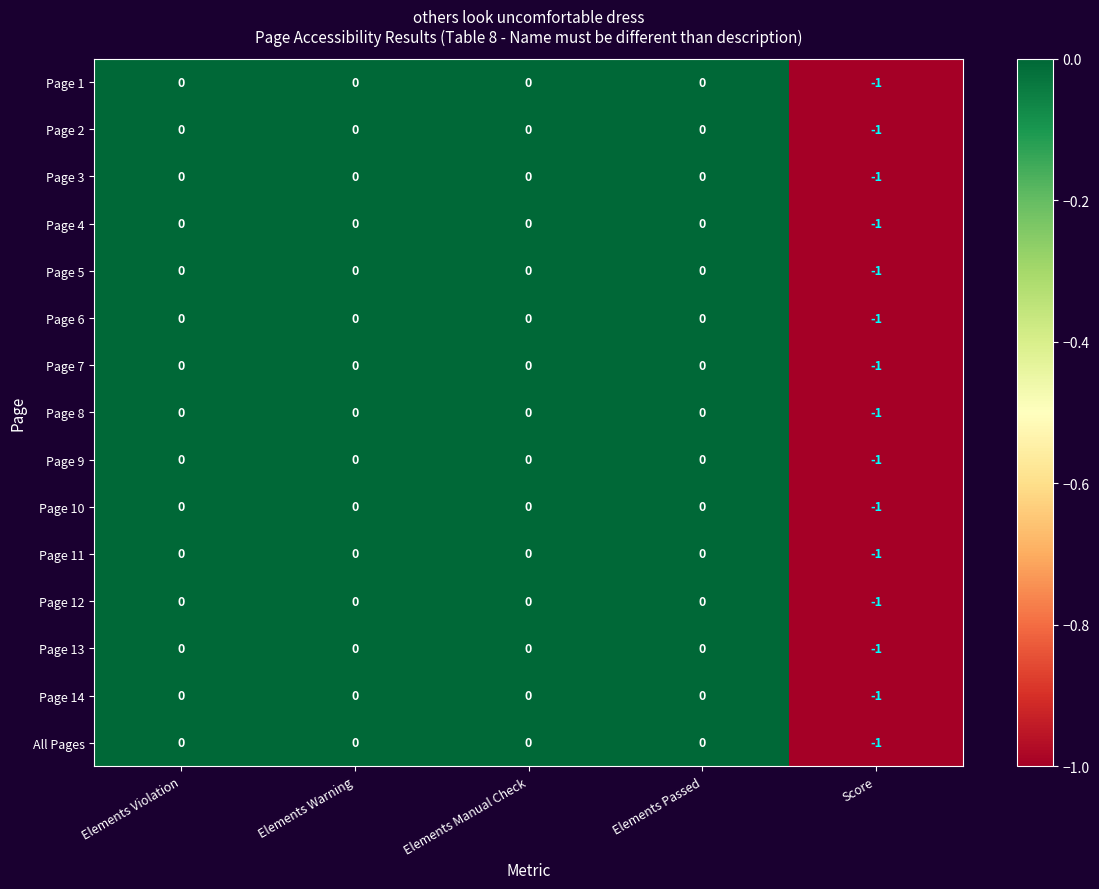

Count the number of data series in this chart.

15